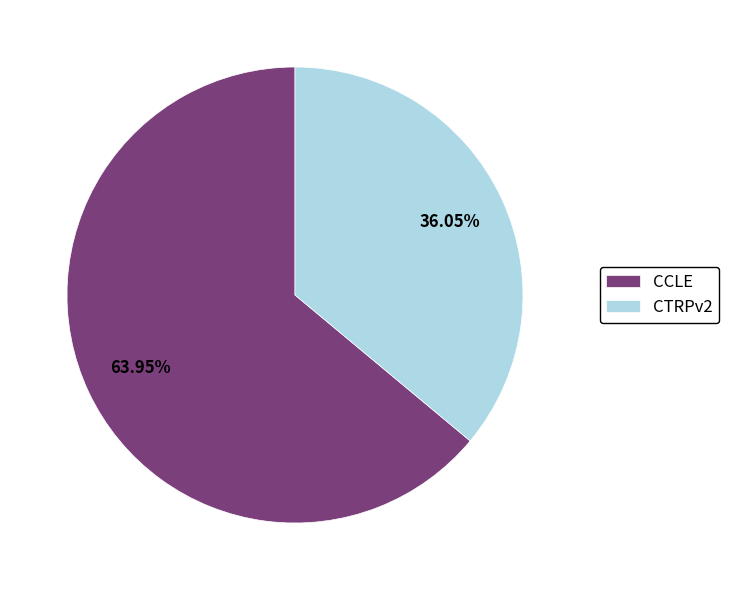

True or false: CCLE accounts for 54% of the total.

False